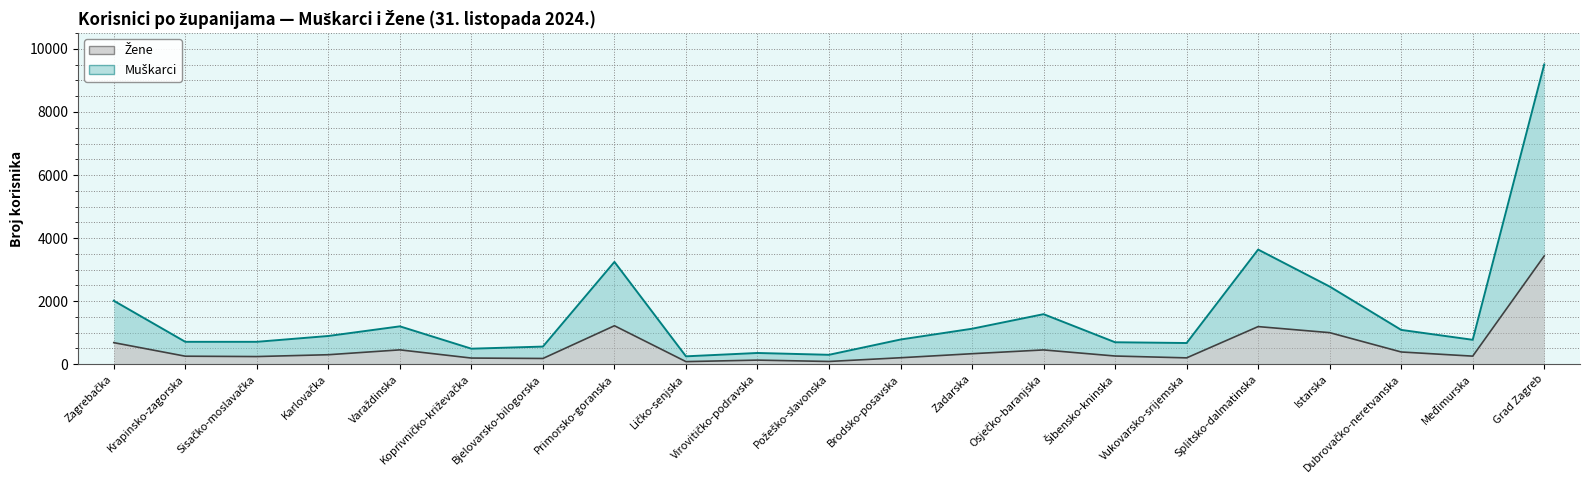

Reading left to right, transcribe all the data shown in this chart.

Muškarci: 2013	710	710	895	1201	492	559	3245	250	356	298	783	1125	1587	696	672	3636	2463	1088	774	9508
Žene: 684	254	243	301	455	195	182	1220	82	130	87	205	333	453	260	201	1193	1001	388	256	3433